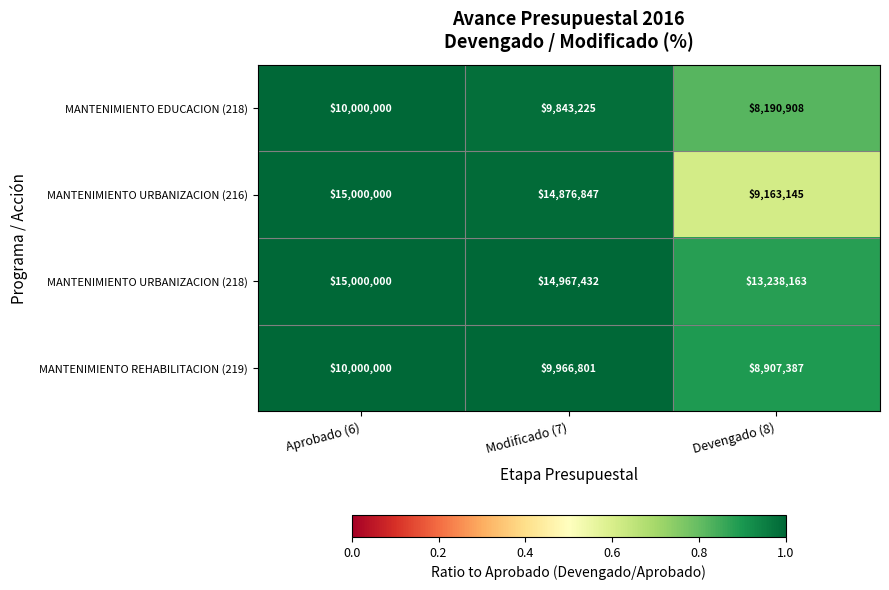

True or false: MANTENIMIENTO URBANIZACION (218) has a value of 22090107 at Modificado (7).

False